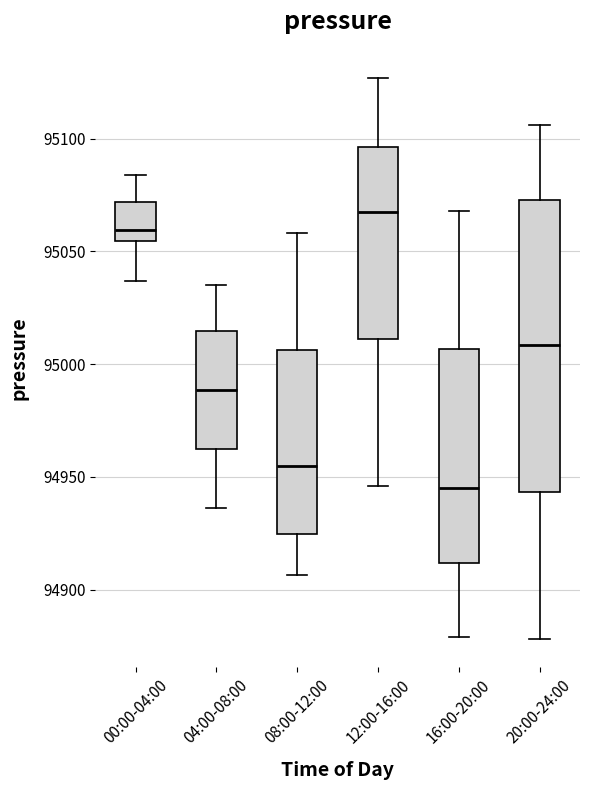

Reading left to right, read every box against the y-axis: the position of its median line, the range the box covers, and the ends of its whiskers. The values are not printed on the chart, so give them approximately, as read against the axis.

00:00-04:00: median 95060, box 95055 to 95070, whiskers 95035 to 95085
04:00-08:00: median 94990, box 94960 to 95015, whiskers 94935 to 95035
08:00-12:00: median 94955, box 94925 to 95005, whiskers 94905 to 95060
12:00-16:00: median 95070, box 95010 to 95095, whiskers 94945 to 95125
16:00-20:00: median 94945, box 94910 to 95005, whiskers 94880 to 95070
20:00-24:00: median 95010, box 94945 to 95075, whiskers 94880 to 95105